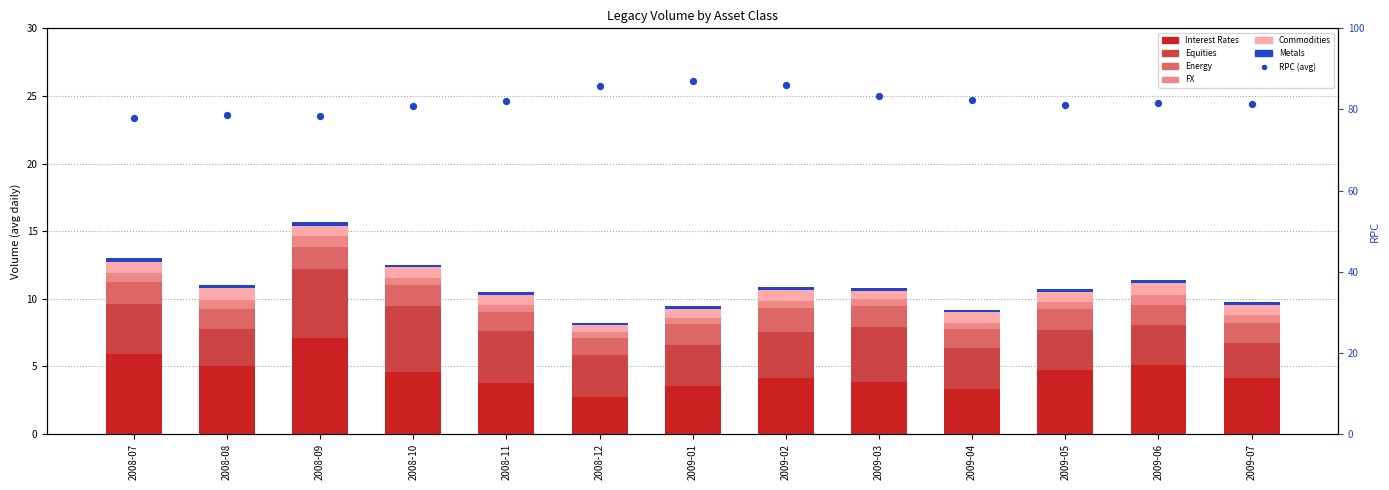

Which series reaches the minimum Y coordinate?

Metals